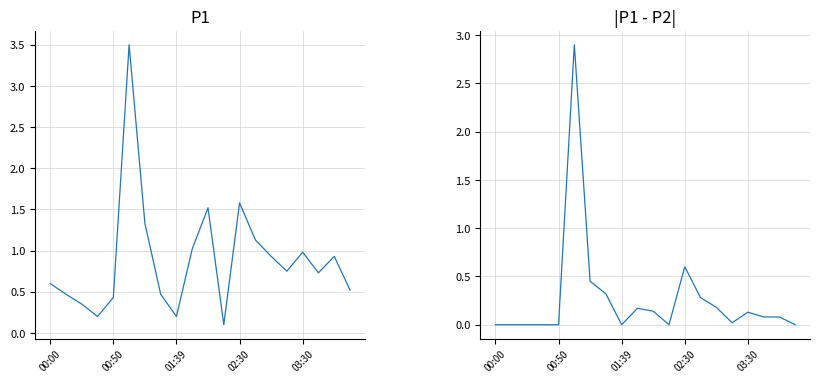

True or false: P1 and |P1 - P2| intersect in this chart.

False